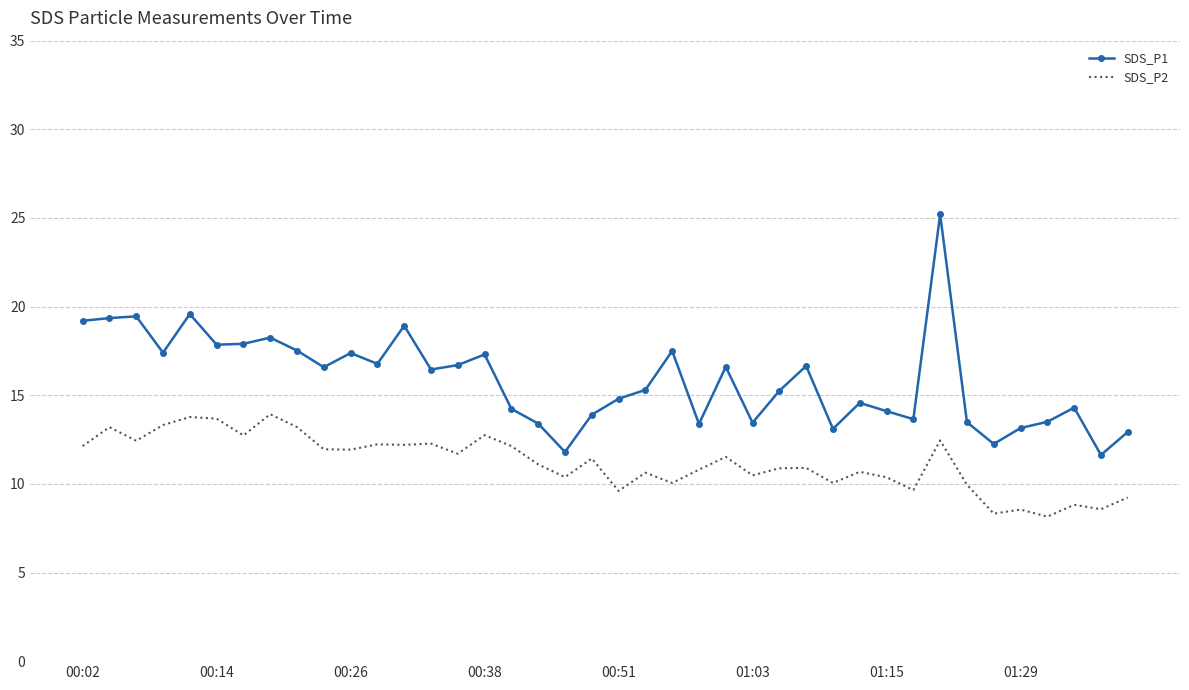

What is the difference between the maximum and second lowest values in the SDS_P2 series?

5.6